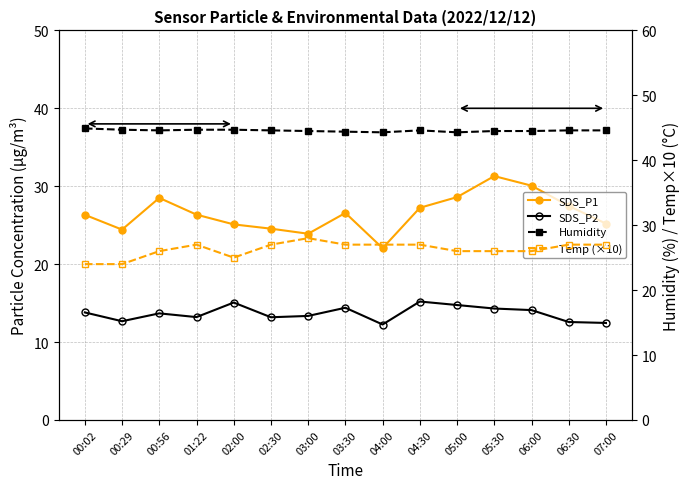

What are all the series names shown in the legend?

SDS_P1, SDS_P2, Humidity, Temp (×10)